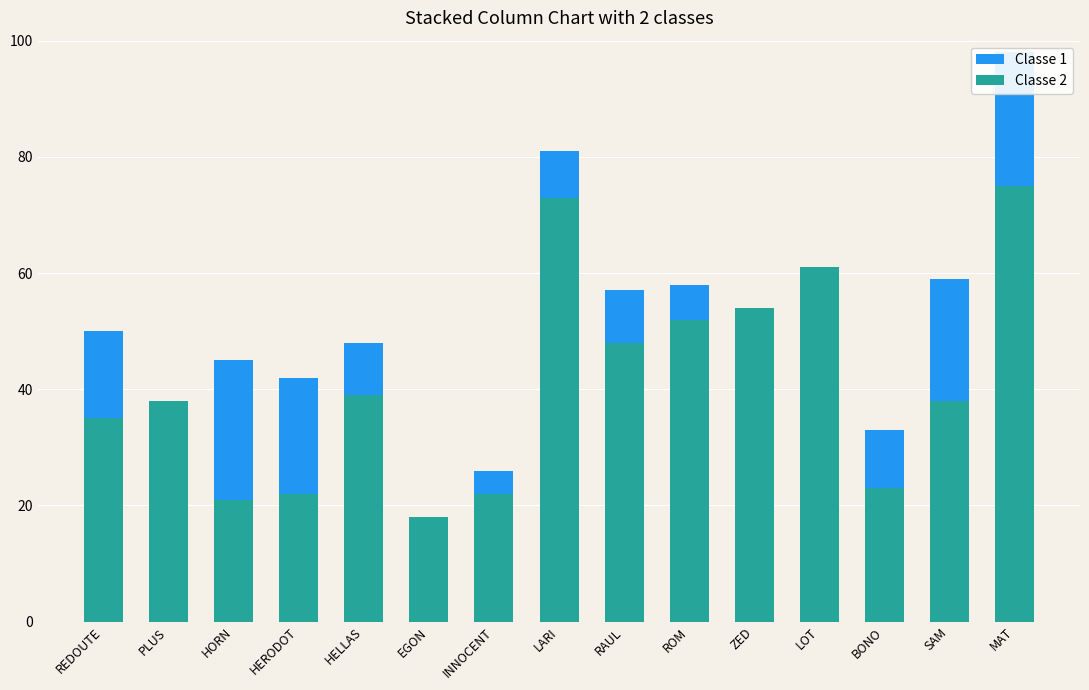

What is the sum of the Classe 1 values at HERODOT and BONO?

75